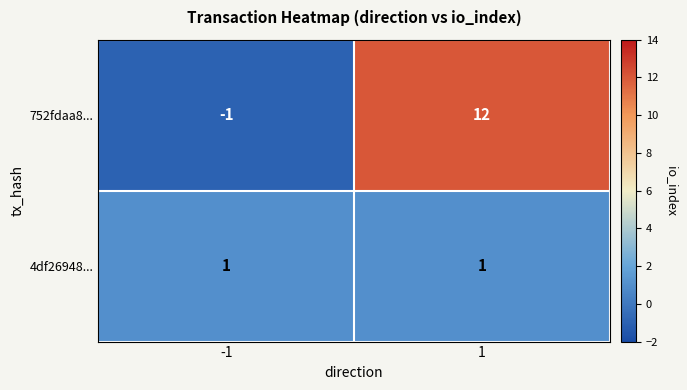

Is the value of 4df26948... at -1 greater than the value of 752fdaa8... at 1?

No